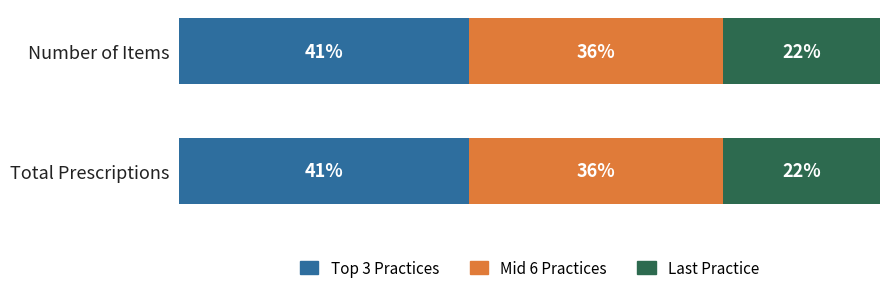

What are all the series names shown in the legend?

Top 3 Practices, Mid 6 Practices, Last Practice